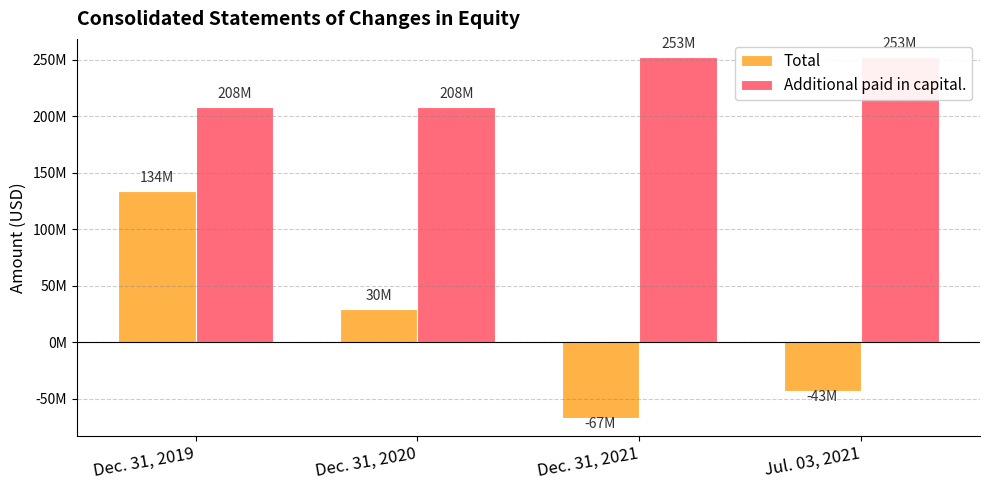

Reading left to right, list all the values displayed in this chart.

Total: Dec. 31, 2019=134158000	Dec. 31, 2020=29634000	Dec. 31, 2021=-66978000	Jul. 03, 2021=-43036000
Additional paid in capital.: Dec. 31, 2019=208322000	Dec. 31, 2020=208322000	Dec. 31, 2021=252593000	Jul. 03, 2021=252593000